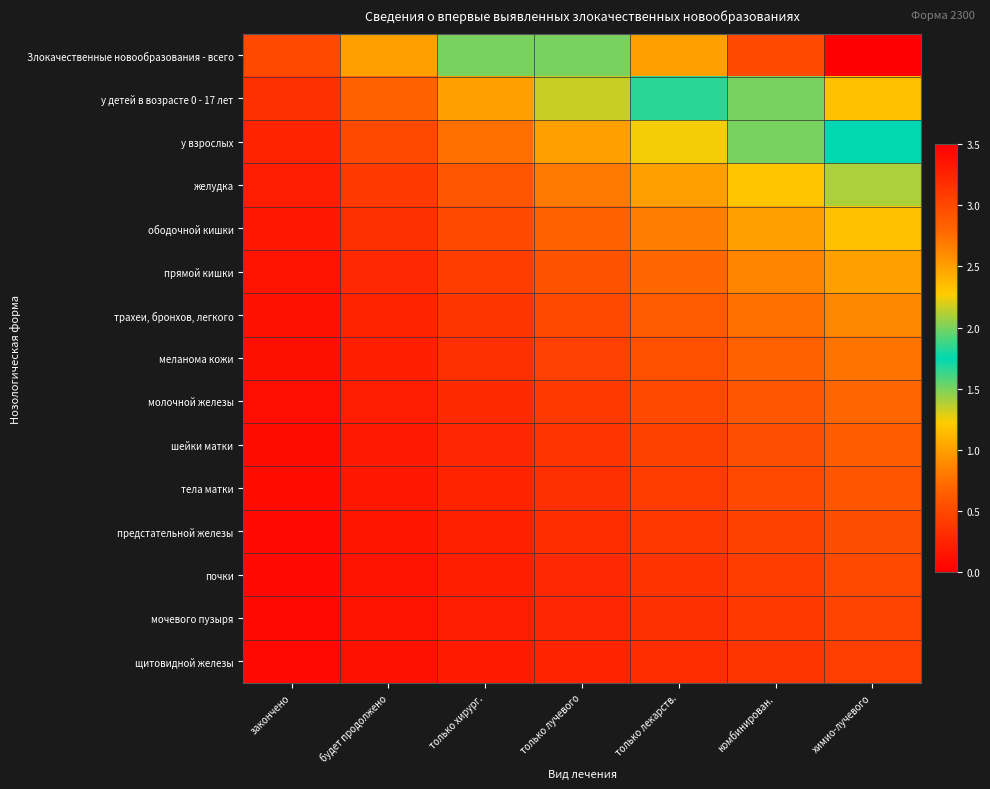

Which label corresponds to the smallest value in the chart?

закончено